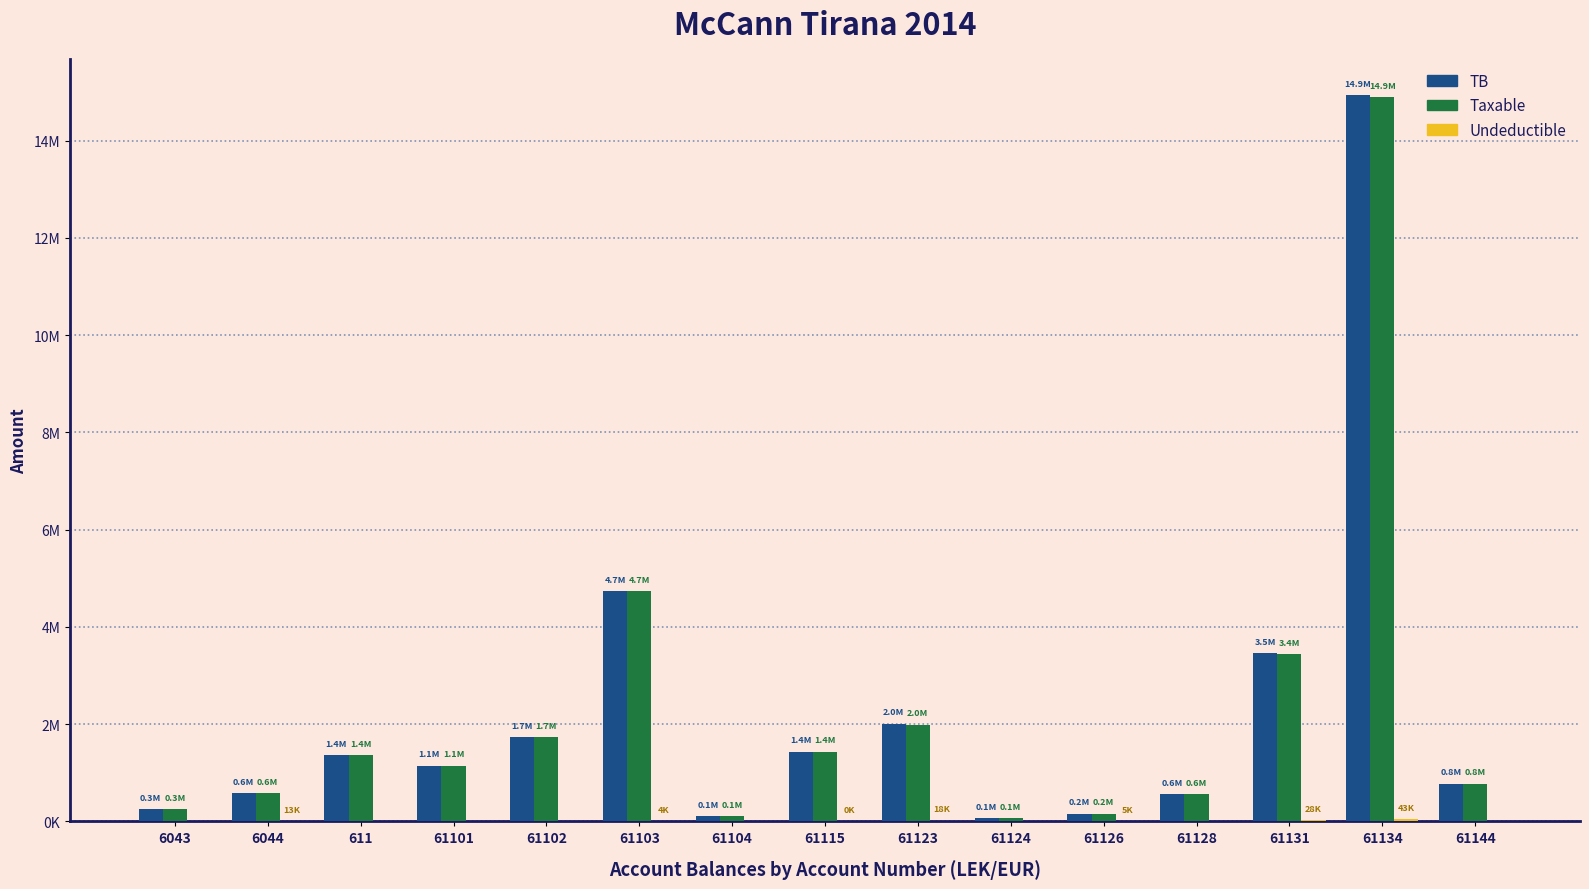

Reading left to right, extract all data points from this chart.

TB: 6043=250227.1	6044=588118.9	611=1366068.5	61101=1149043.7	61102=1735151.5	61103=4735066.9	61104=105900.0	61115=1434003.2	61123=2010362.2	61124=61813.2	61126=163090.0	61128=567460.5	61131=3465988.5	61134=14931158.8	61144=779642.1
Taxable: 6043=250227.1	6044=575296.9	611=1366068.5	61101=1149043.7	61102=1735151.5	61103=4731146.9	61104=105900.0	61115=1433753.2	61123=1991862.2	61124=61813.2	61126=157990.0	61128=567460.5	61131=3437988.5	61134=14887859.8	61144=779642.1
Undeductible: 6043=0.0	6044=12822.0	611=0.0	61101=0.0	61102=0.0	61103=3920.0	61104=0.0	61115=250.0	61123=18500.0	61124=0.0	61126=5100.0	61128=0.0	61131=28000.0	61134=43299.0	61144=0.0